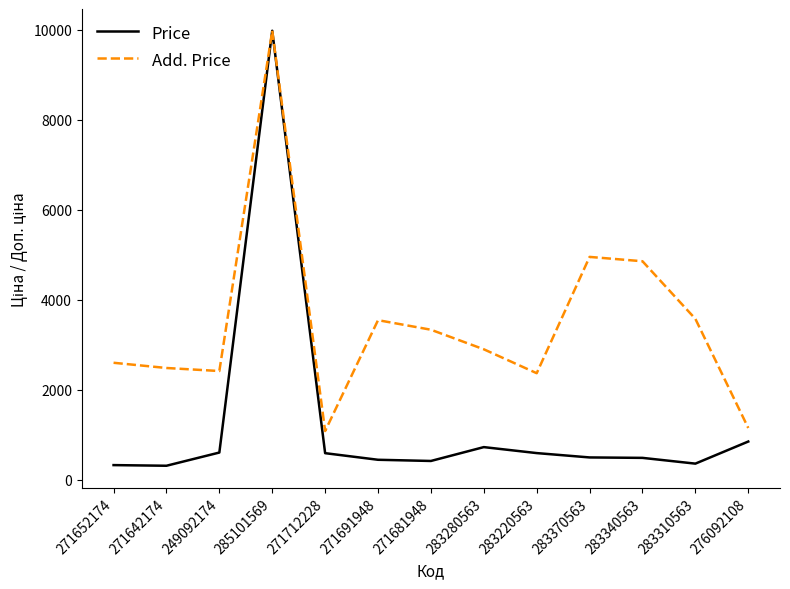

What is the sum of the Add. Price values at 271642174 and 271712228?

3564.1